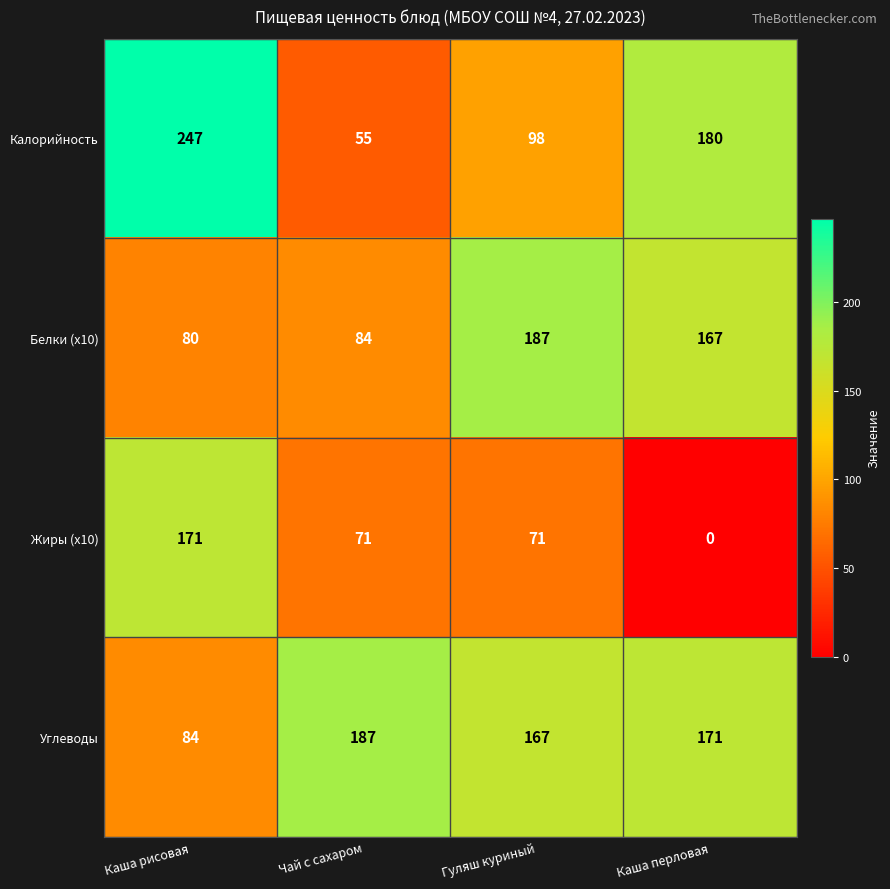

Rank the series at Каша перловая from highest to lowest value.

Калорийность, Углеводы, Белки (x10), Жиры (x10)